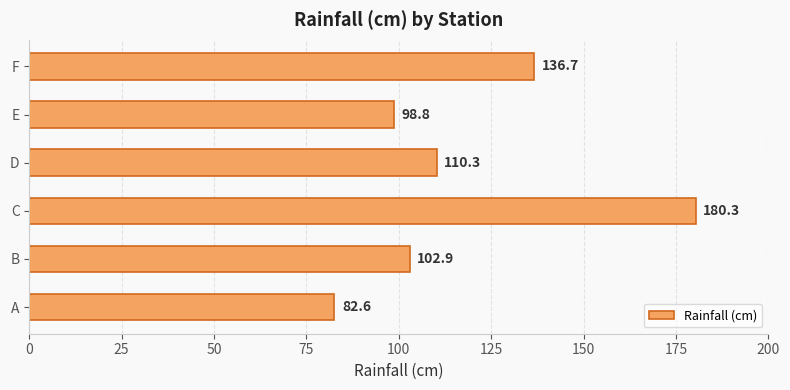

What is the average value?

118.6